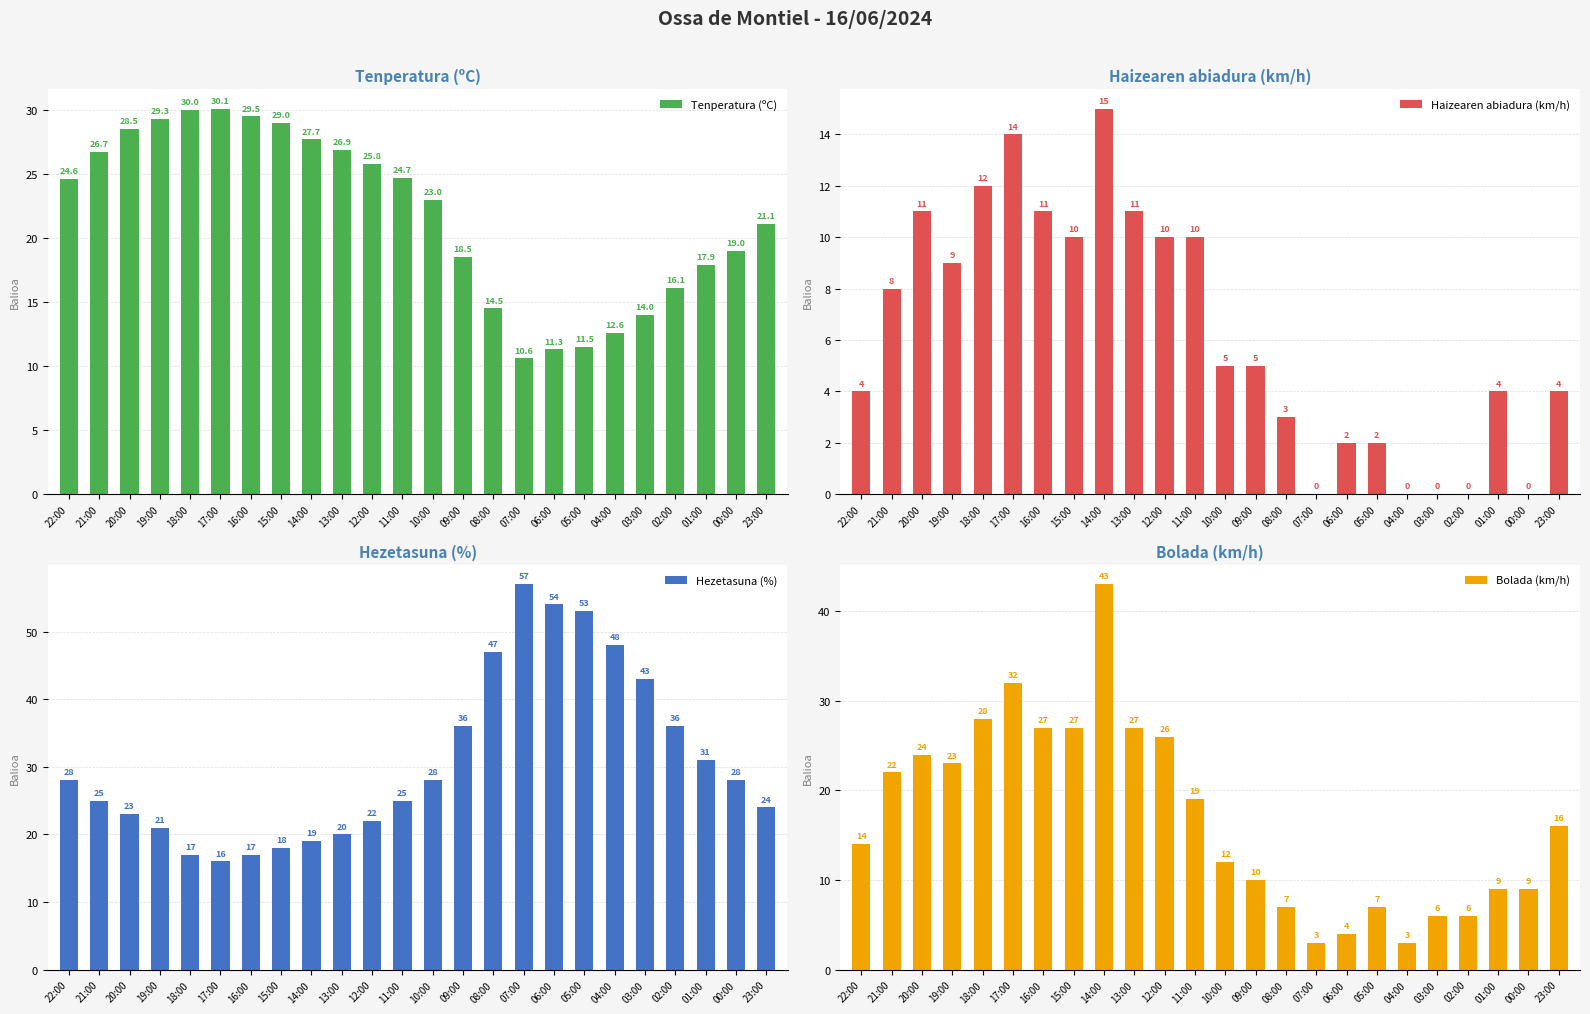

The value of Hezetasuna (%) at 21:00 is 25.0. True or false?

True